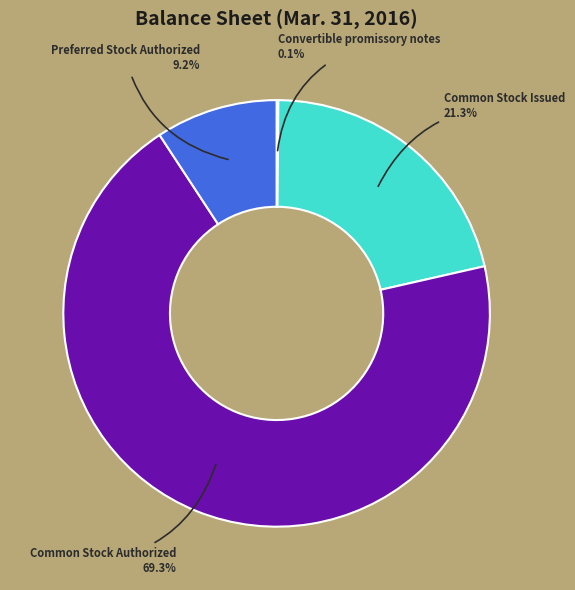

What percentage do Common Stock Authorized and Preferred Stock Authorized together represent?

78.6%